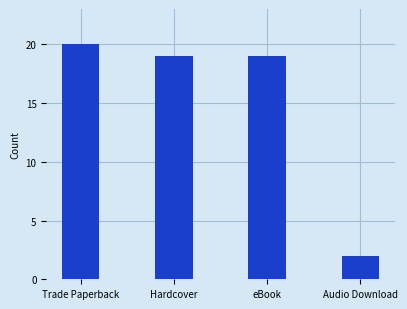

Are the bars horizontal?

No